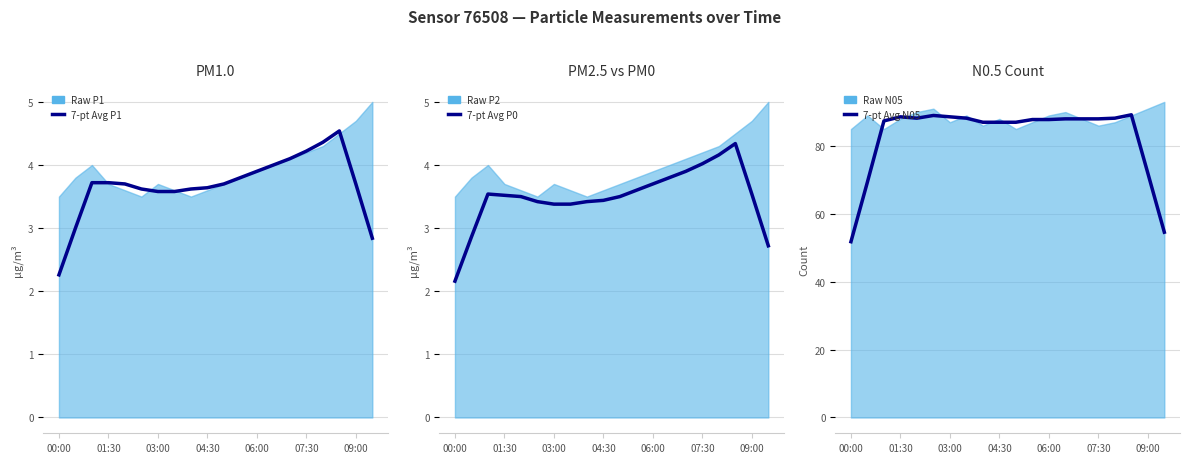

Which series has the widest spread of values?

7-pt Avg N05